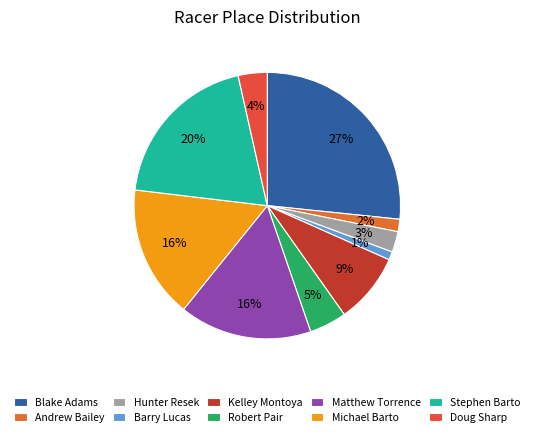

Between Kelley Montoya and Barry Lucas, which is larger?

Kelley Montoya